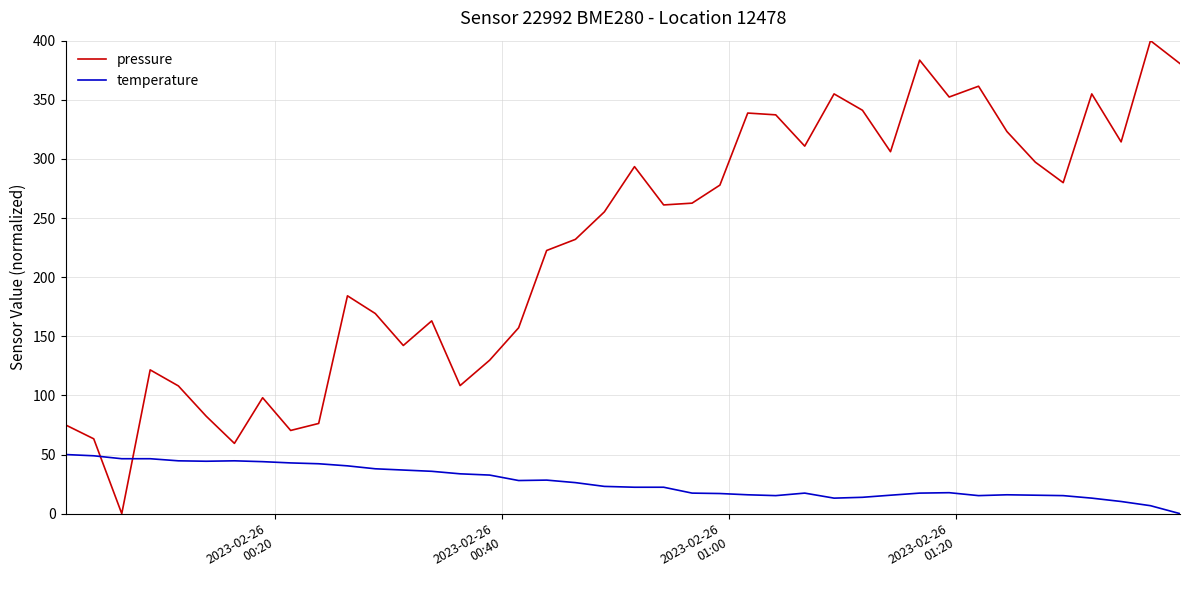

Which series has the widest spread of values?

pressure